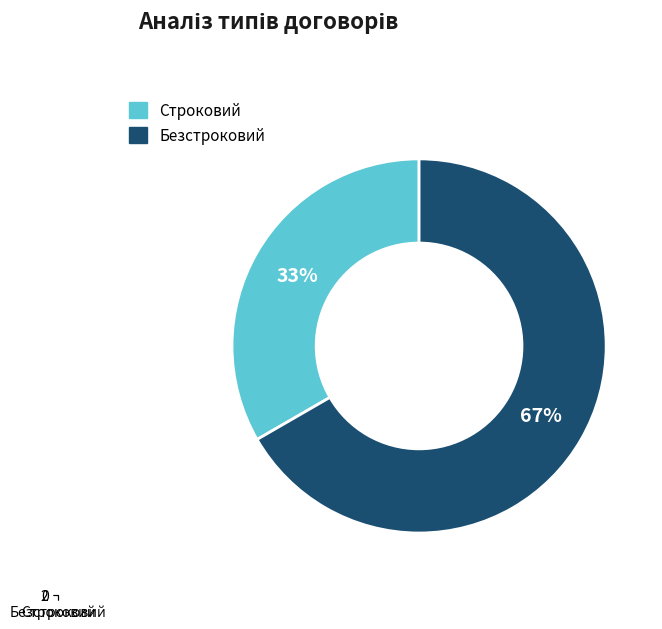

Is it true that Безстроковий is 67% of the pie?

True